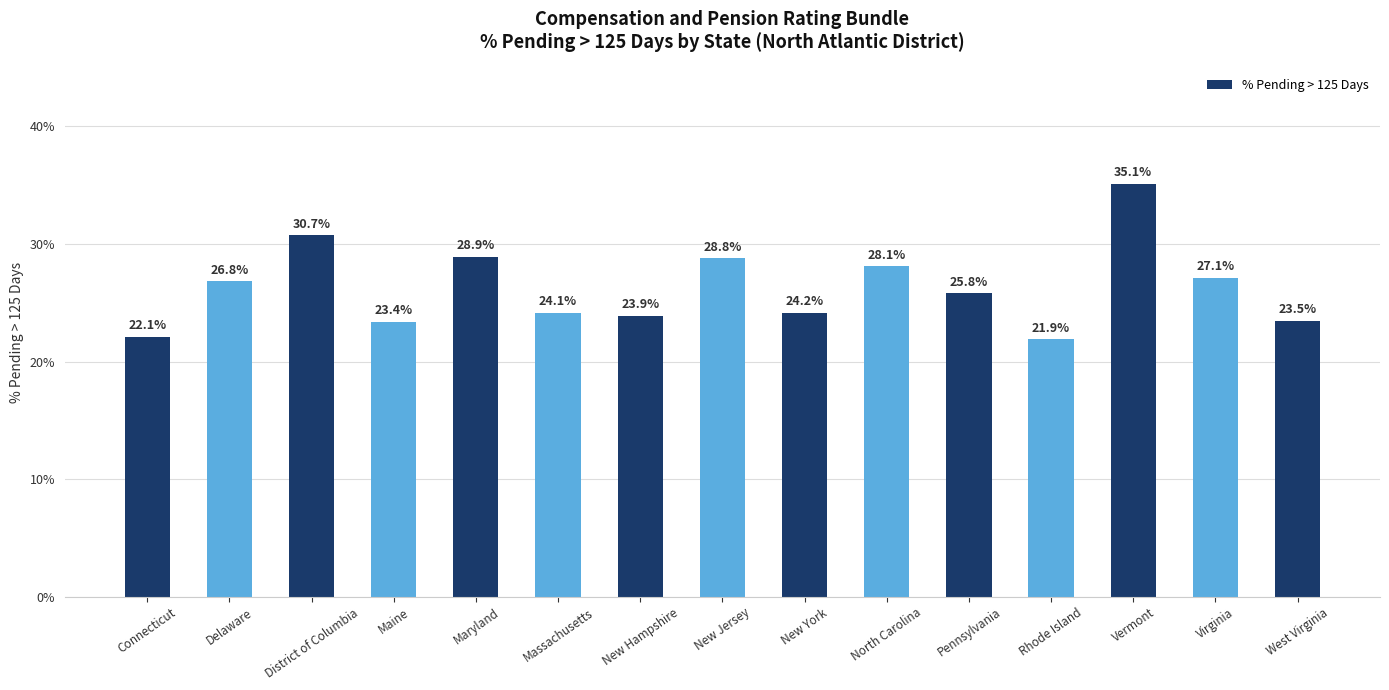

List the labels in order of value, largest first.

Vermont, District of Columbia, Maryland, New Jersey, North Carolina, Virginia, Delaware, Pennsylvania, New York, Massachusetts, New Hampshire, West Virginia, Maine, Connecticut, Rhode Island